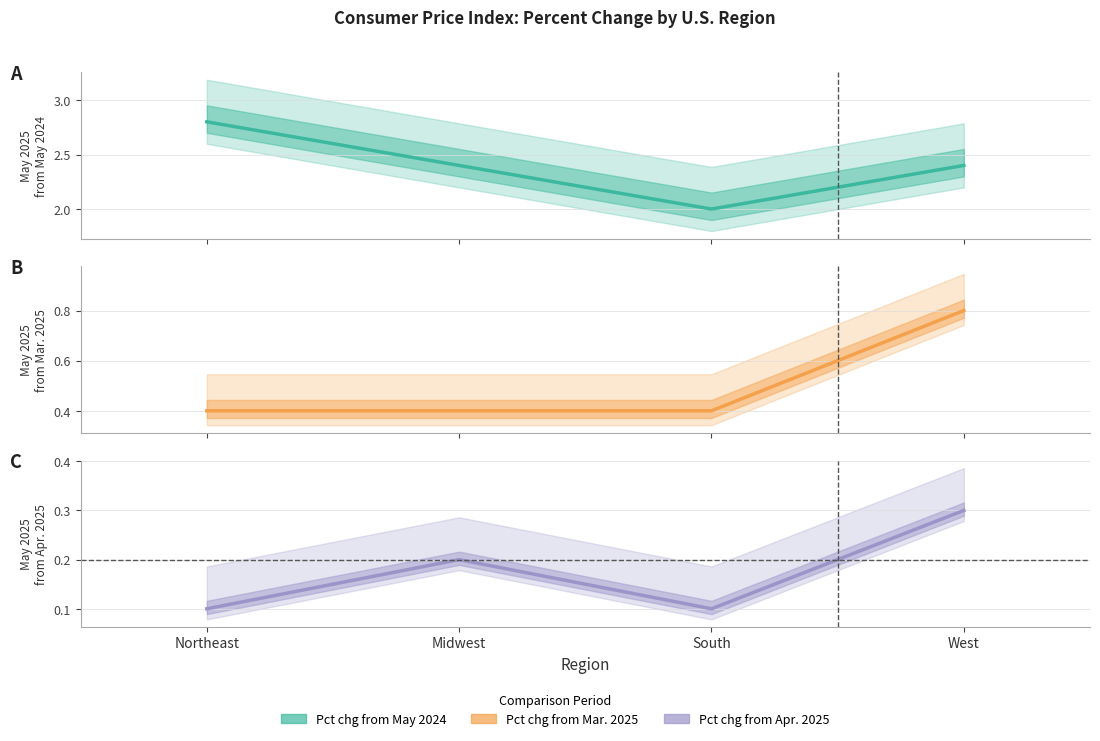

Between Midwest and West, which series saw the biggest shift?

Pct change May 2025 from Mar. 2025